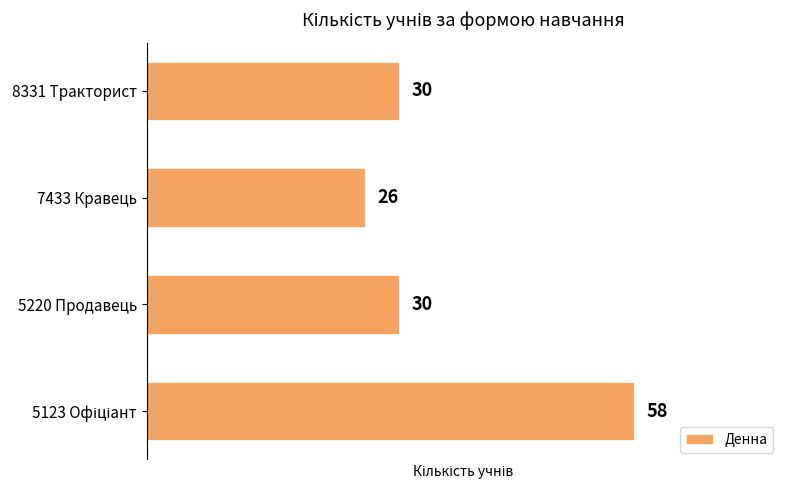

Which has a higher value, 7433 Кравець or 5220 Продавець?

5220 Продавець